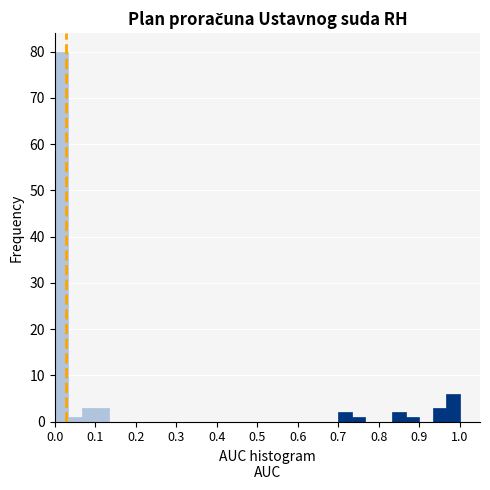

Read against the x-axis, roughly where is the centre of the tallest bar?

0.02